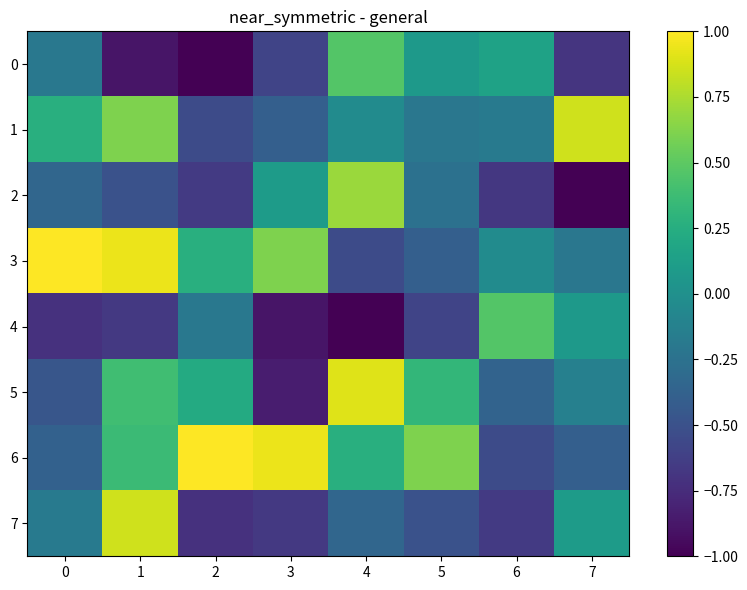

Between 1 and 3, which series saw the biggest shift?

7